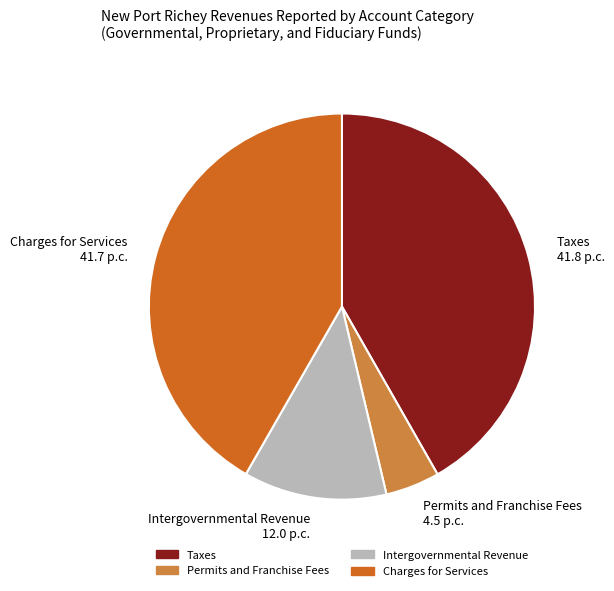

True or false: Charges for Services 41.7 p.c. accounts for 42% of the total.

True